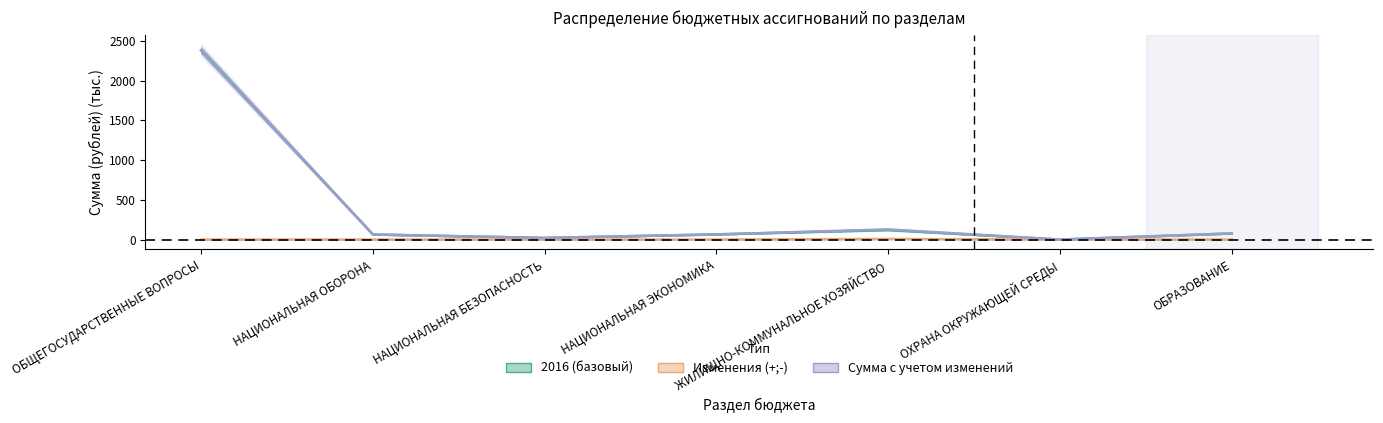

What is the difference between the highest and lowest values at НАЦИОНАЛЬНАЯ ОБОРОНА?

63.7